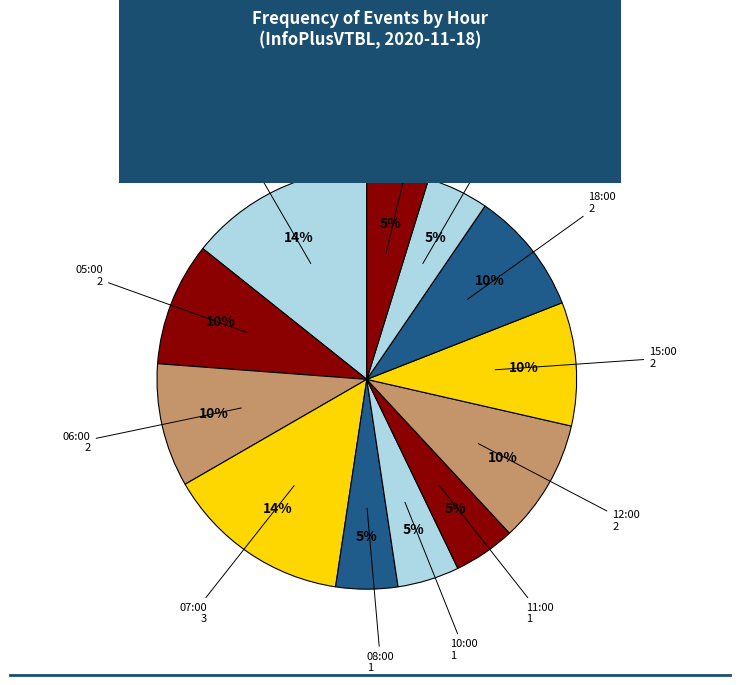

Rank the categories by value from highest to lowest.

04:00, 07:00, 05:00, 06:00, 12:00, 15:00, 18:00, 08:00, 10:00, 11:00, 19:00, 20:00